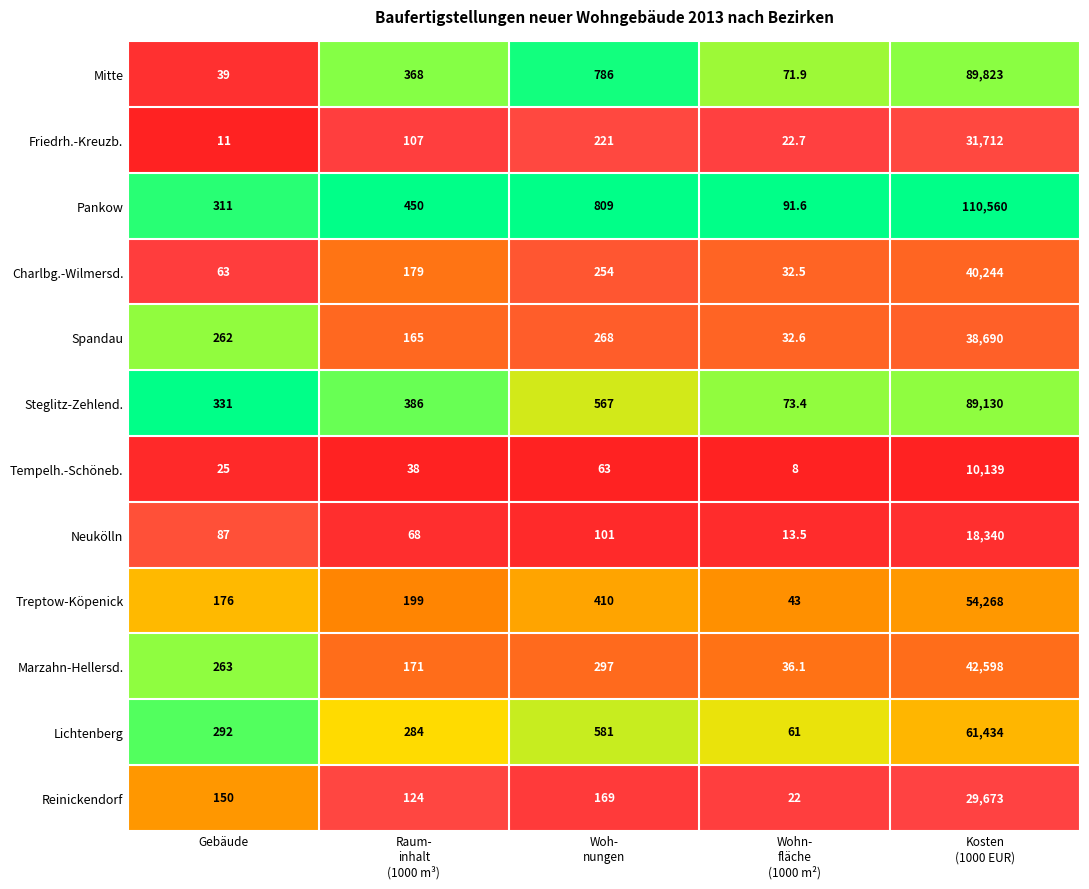

List the series in order of their peak value, lowest first.

Tempelh.-Schöneb., Neukölln, Reinickendorf, Friedrh.-Kreuzb., Spandau, Charlbg.-Wilmersd., Marzahn-Hellersd., Treptow-Köpenick, Lichtenberg, Steglitz-Zehlend., Mitte, Pankow